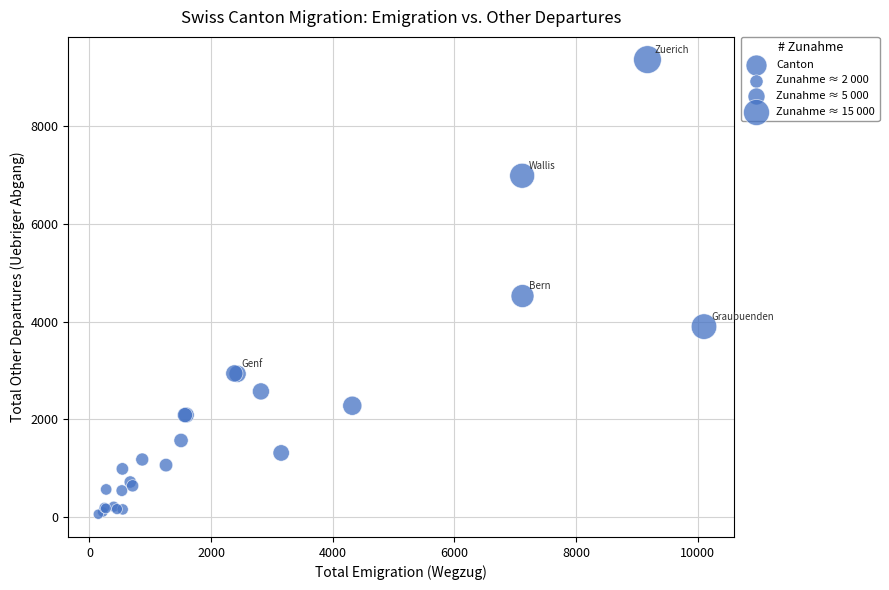

What Y value in the scatter plot is closest to 4708?

4522